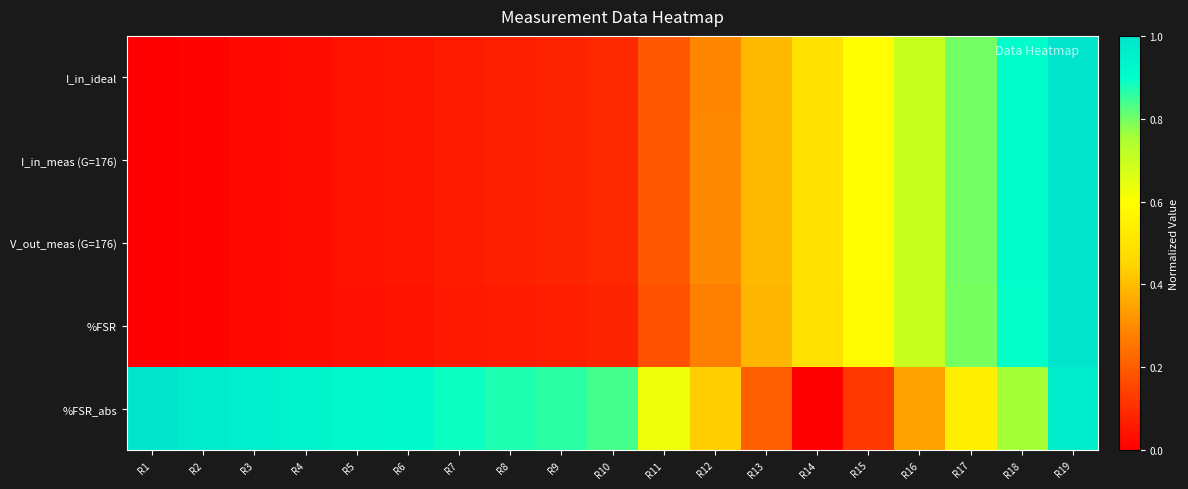

Reading right to left, list all the values displayed in this chart.

I_in_ideal: R19=1.0	R18=0.9	R17=0.8	R16=0.7	R15=0.6	R14=0.5	R13=0.4	R12=0.3	R11=0.2	R10=0.1	R9=0.1	R8=0.1	R7=0.1	R6=0.1	R5=0.0	R4=0.0	R3=0.0	R2=0.0	R1=0.0
I_in_meas (G=176): R19=1.0	R18=0.9	R17=0.8	R16=0.7	R15=0.6	R14=0.5	R13=0.4	R12=0.3	R11=0.2	R10=0.1	R9=0.1	R8=0.1	R7=0.1	R6=0.1	R5=0.0	R4=0.0	R3=0.0	R2=0.0	R1=0.0
V_out_meas (G=176): R19=1.0	R18=0.9	R17=0.8	R16=0.7	R15=0.6	R14=0.5	R13=0.4	R12=0.3	R11=0.2	R10=0.1	R9=0.1	R8=0.1	R7=0.1	R6=0.1	R5=0.0	R4=0.0	R3=0.0	R2=0.0	R1=0.0
%FSR: R19=1.0	R18=0.9	R17=0.8	R16=0.7	R15=0.6	R14=0.5	R13=0.4	R12=0.3	R11=0.2	R10=0.1	R9=0.1	R8=0.1	R7=0.1	R6=0.0	R5=0.0	R4=0.0	R3=0.0	R2=0.0	R1=0.0
%FSR_abs: R19=1.0	R18=0.8	R17=0.5	R16=0.3	R15=0.1	R14=0.0	R13=0.2	R12=0.4	R11=0.6	R10=0.8	R9=0.9	R8=0.9	R7=0.9	R6=0.9	R5=0.9	R4=0.9	R3=1.0	R2=1.0	R1=1.0